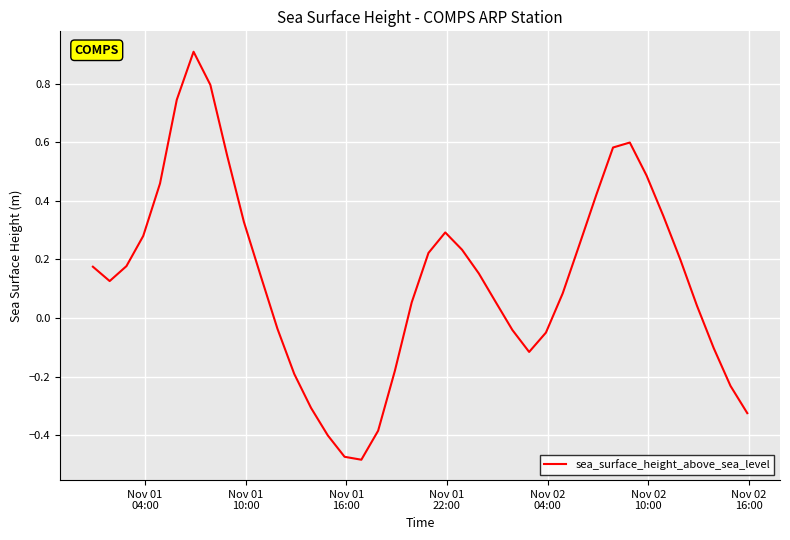

What is the greatest value displayed?

0.9